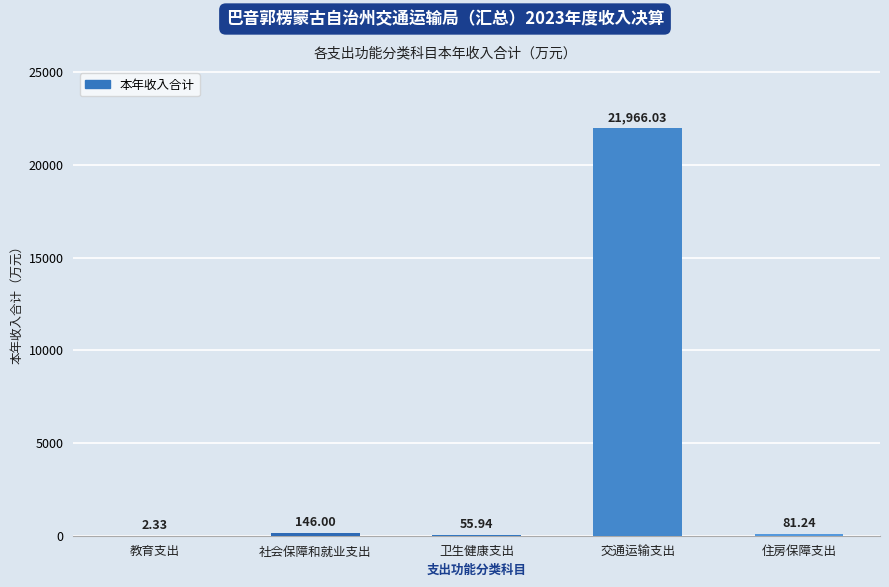

Which has a higher value, 教育支出 or 社会保障和就业支出?

社会保障和就业支出